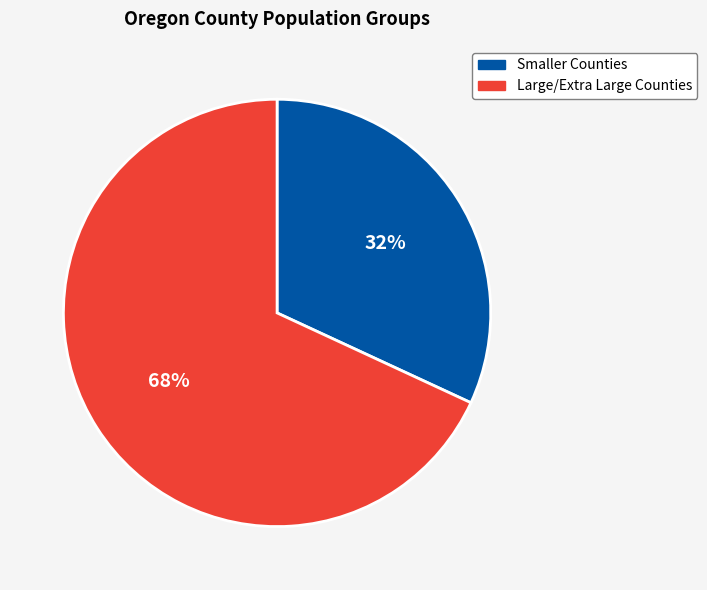

Is there a majority slice in this chart?

Yes